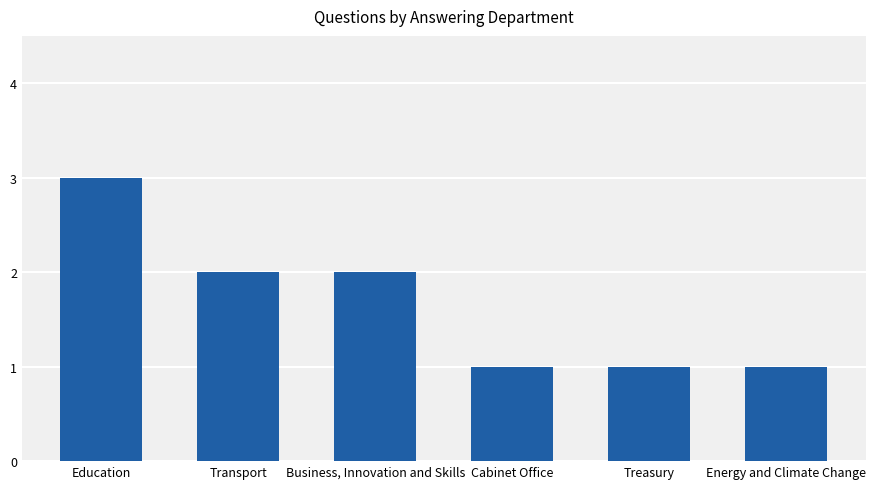

Are the bars grouped side by side (vs. stacked)?

No